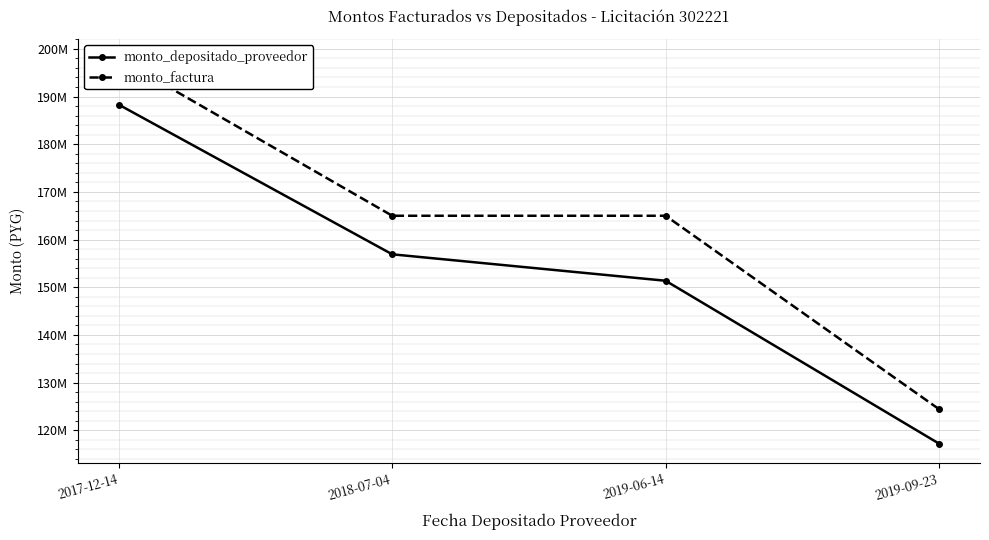

Which series changed the most between 2017-12-14 and 2019-09-23?

monto_factura